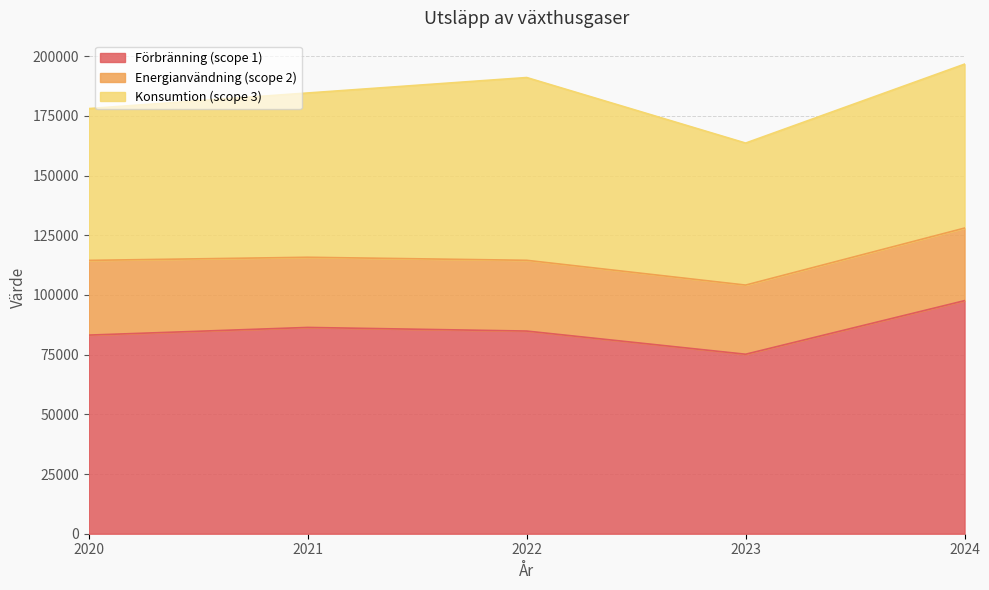

What is the difference between the Konsumtion (scope 3) values at 2022 and 2021?

7744